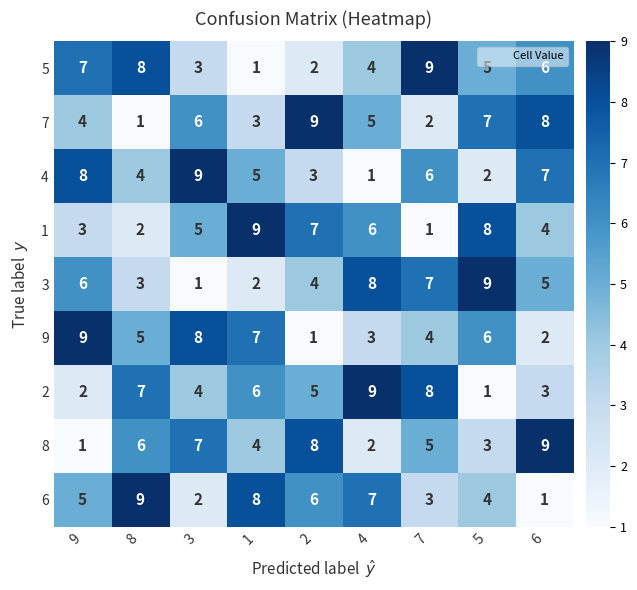

True or false: 6 has a value of 1 at 6.

True